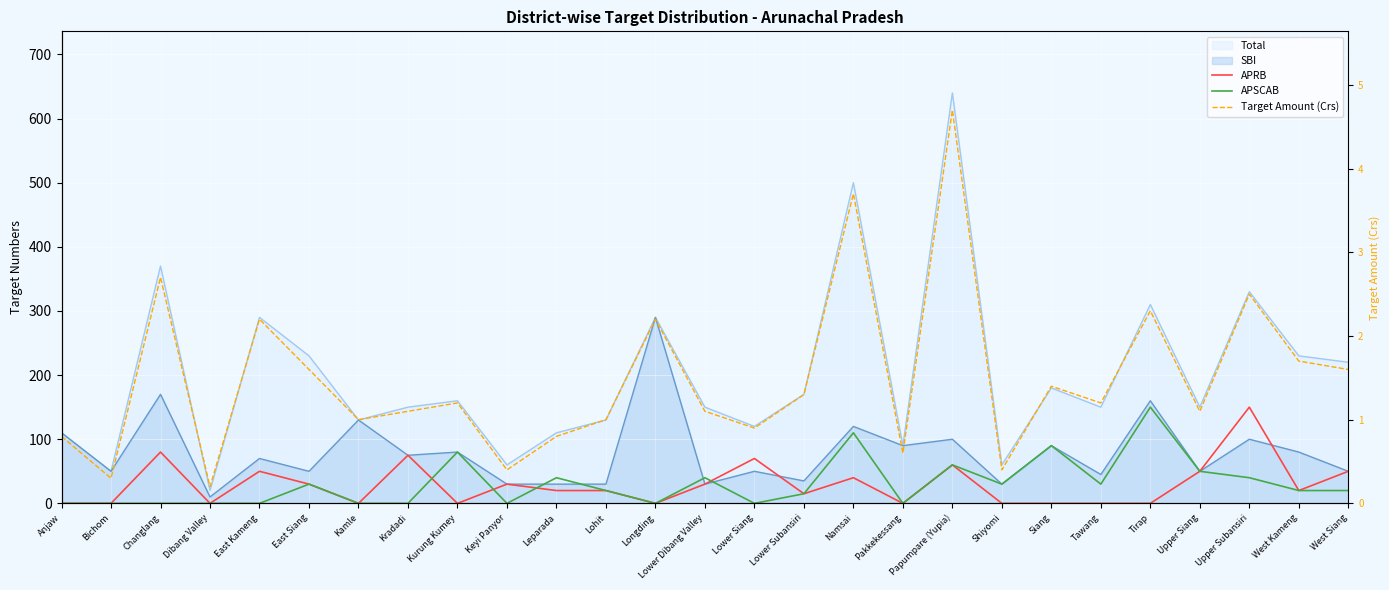

Is it true that APSCAB equals 50.0 at Upper Siang?

True